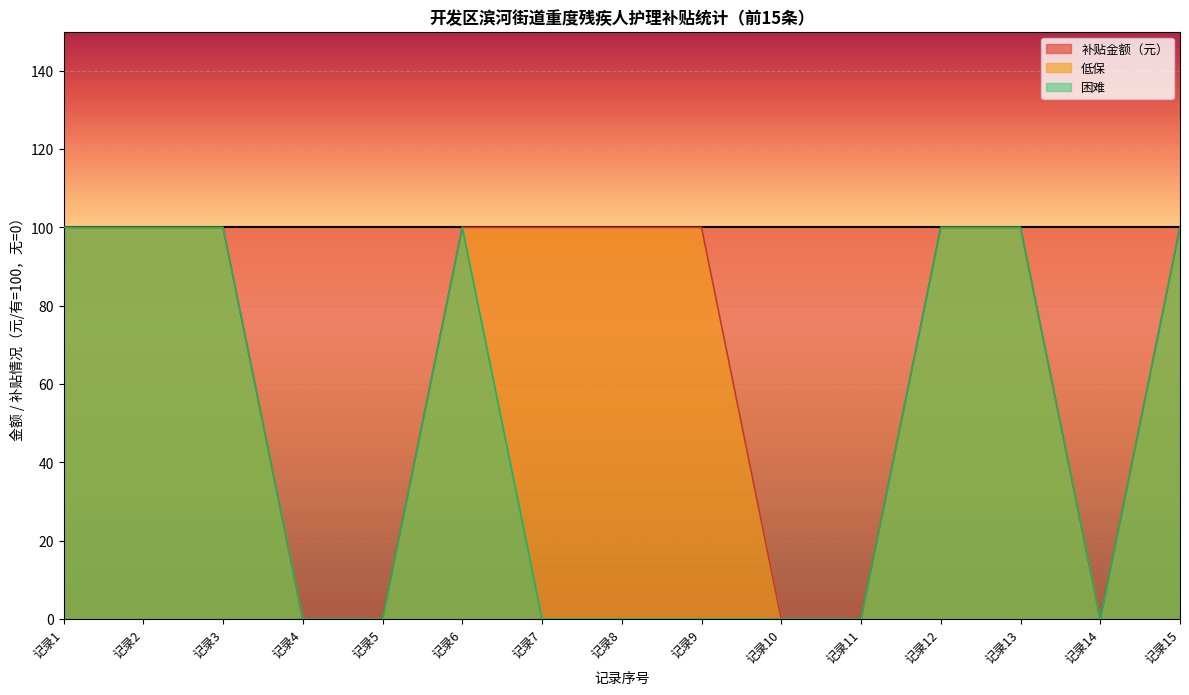

True or false: 补贴金额（元） and 困难 intersect in this chart.

False